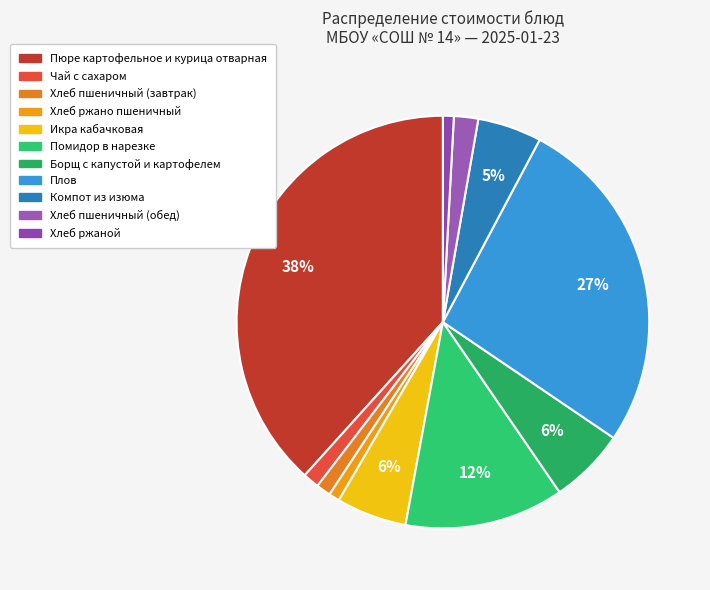

Is the sum of Помидор в нарезке and Чай с сахаром greater than half?

No